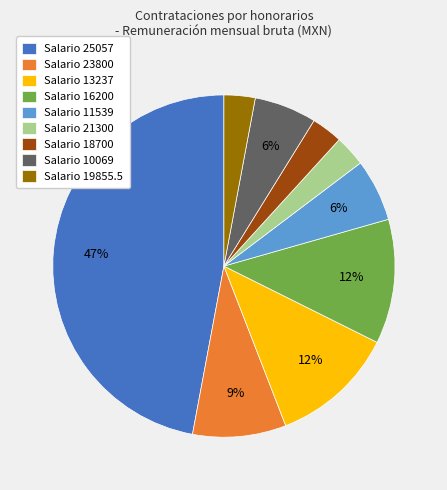

To the nearest percent, what portion does Salario 19855.5 represent?

3%